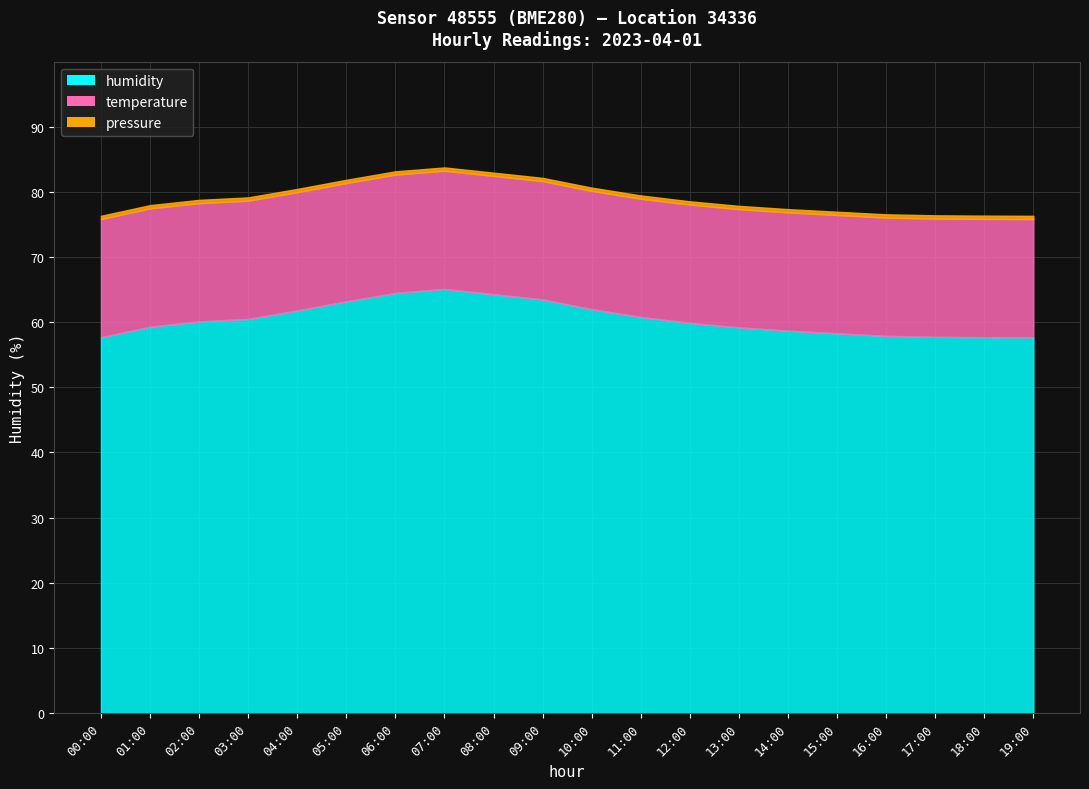

What position from the right is 06:00?

14